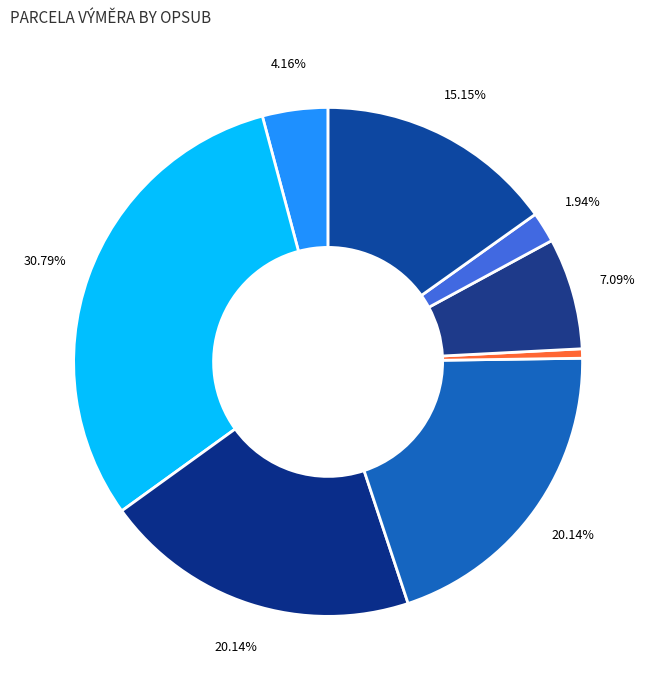

Count the number of slices in the pie.

8